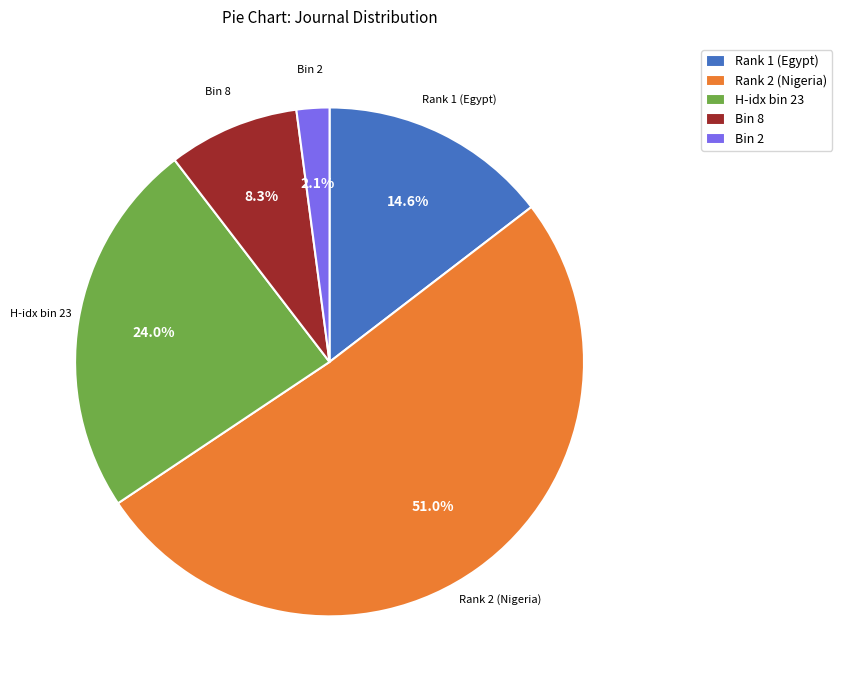

What is the ratio of the value at Rank 2 (Nigeria) to the value at H-idx bin 23?

2.1